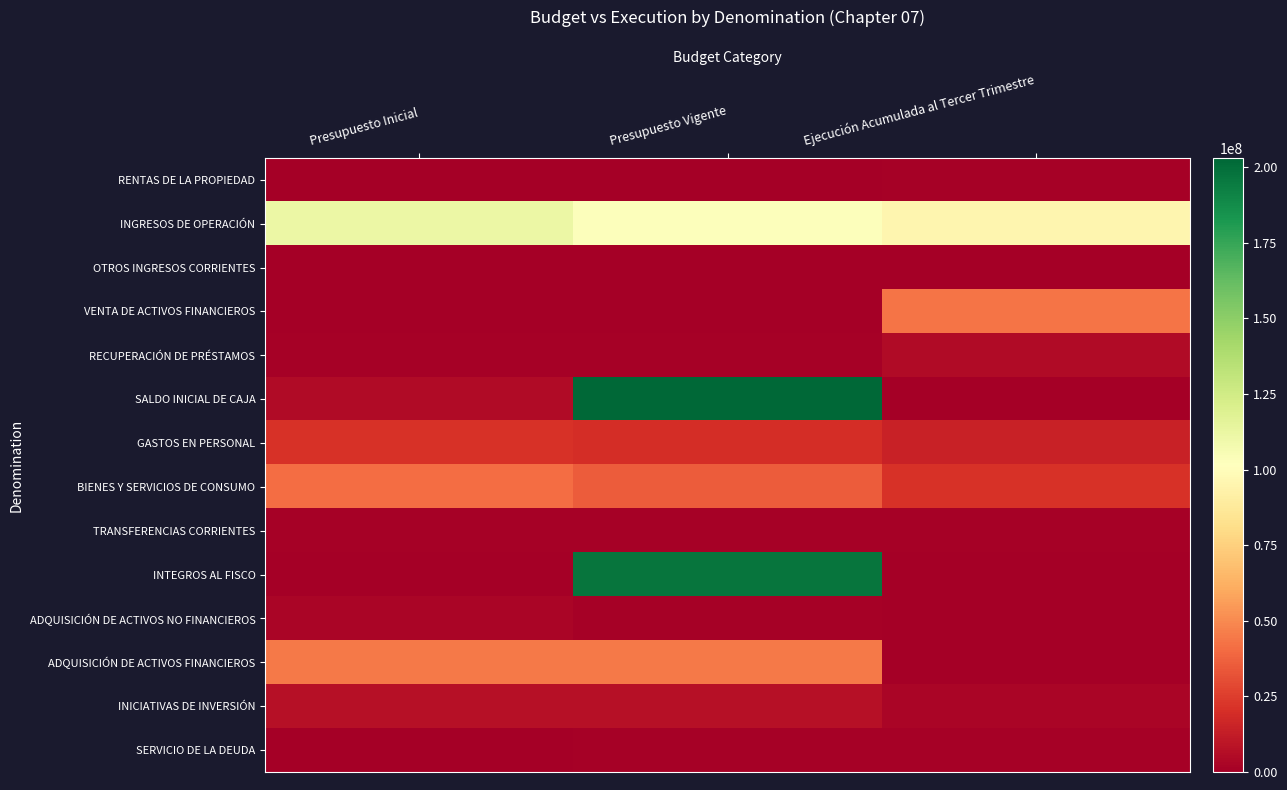

What is the maximum value shown in the chart?

203082267